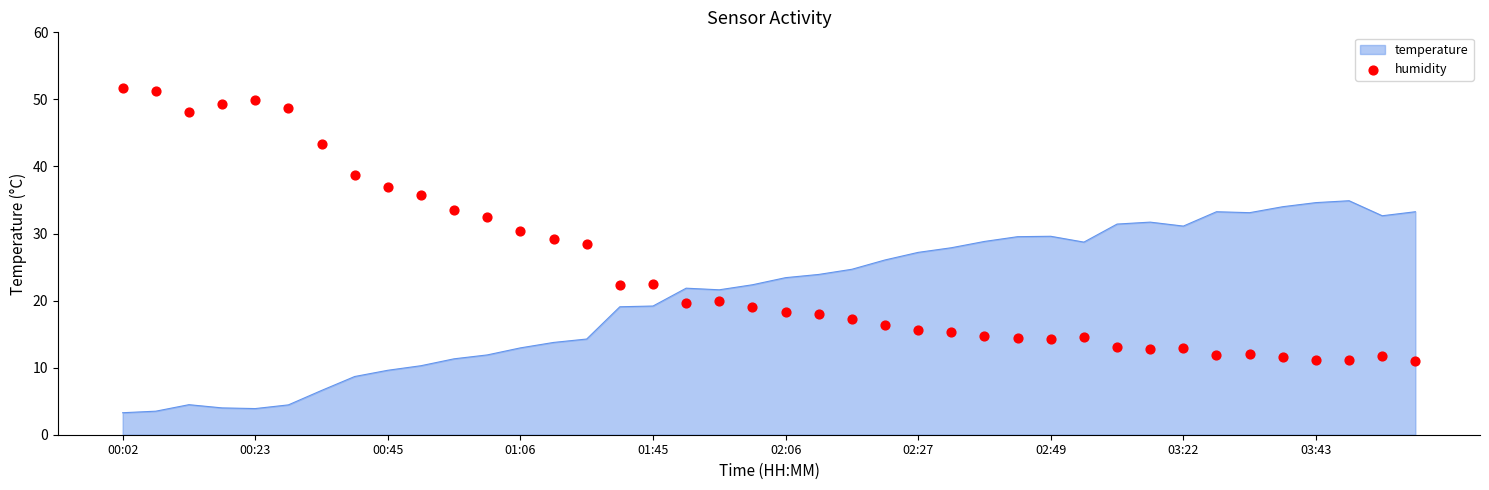

What is the minimum value for temperature?

3.3